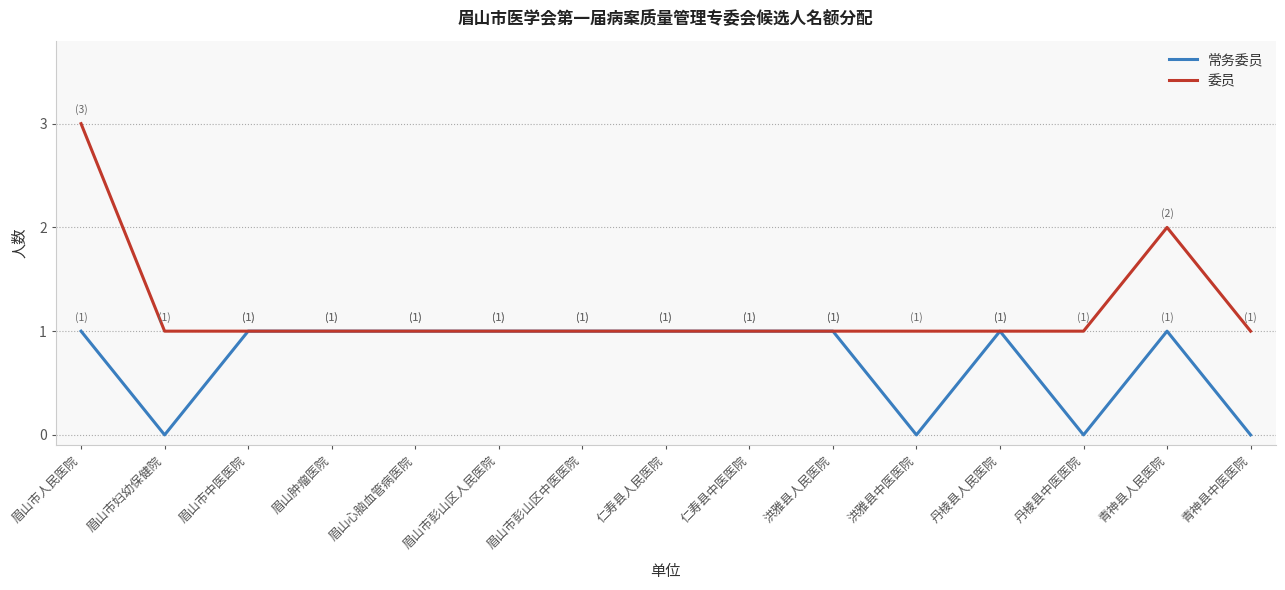

Which series has the largest total across all categories?

委员